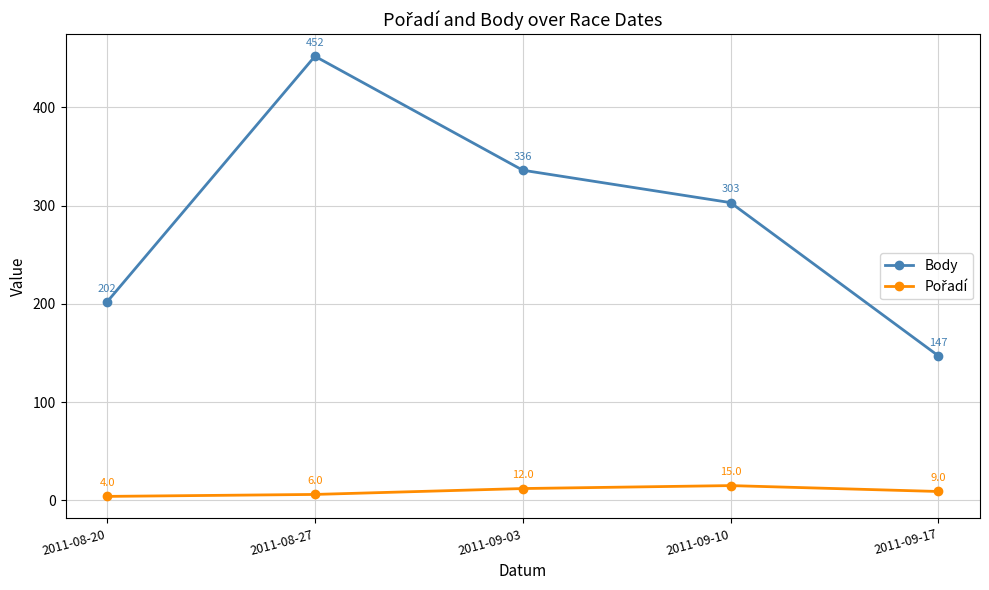

What is the difference between the Body values at 2011-09-17 and 2011-08-27?

305